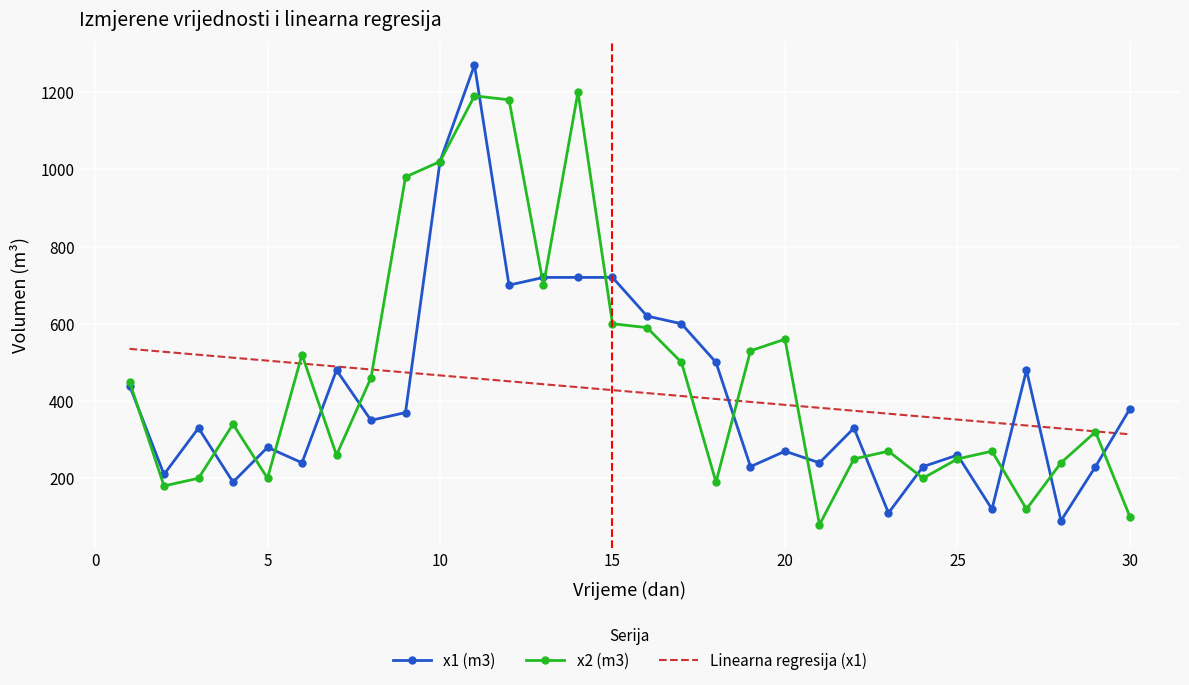

Rank the series by their maximum value, from lowest to highest.

Linearna regresija (x1), x2 (m3), x1 (m3)